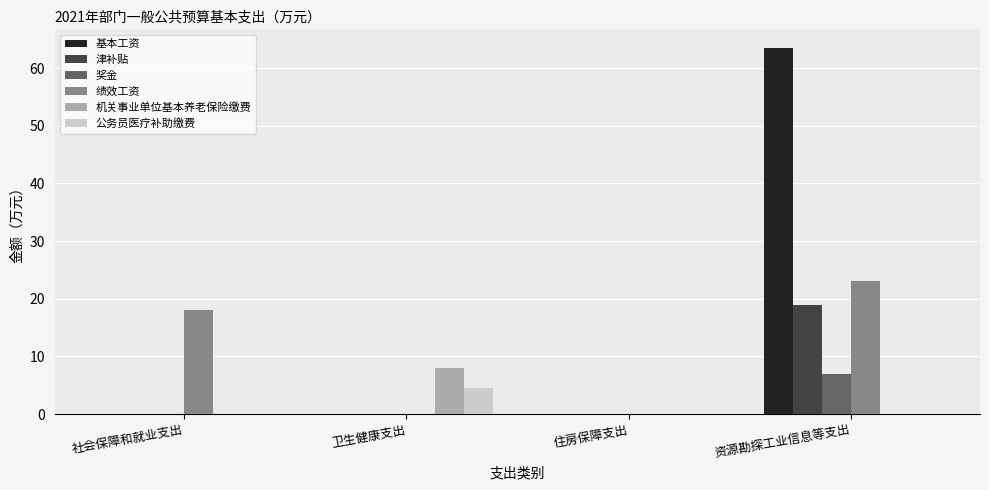

Reading left to right, list all the values displayed in this chart.

基本工资: 社会保障和就业支出=0.0	卫生健康支出=0.0	住房保障支出=0.0	资源勘探工业信息等支出=63.6
津补贴: 社会保障和就业支出=0.0	卫生健康支出=0.0	住房保障支出=0.0	资源勘探工业信息等支出=18.9
奖金: 社会保障和就业支出=0.0	卫生健康支出=0.0	住房保障支出=0.0	资源勘探工业信息等支出=6.9
绩效工资: 社会保障和就业支出=18.0	卫生健康支出=0.0	住房保障支出=0.0	资源勘探工业信息等支出=23.0
机关事业单位基本养老保险缴费: 社会保障和就业支出=0.0	卫生健康支出=8.0	住房保障支出=0.0	资源勘探工业信息等支出=0.0
公务员医疗补助缴费: 社会保障和就业支出=0.0	卫生健康支出=4.5	住房保障支出=0.0	资源勘探工业信息等支出=0.0